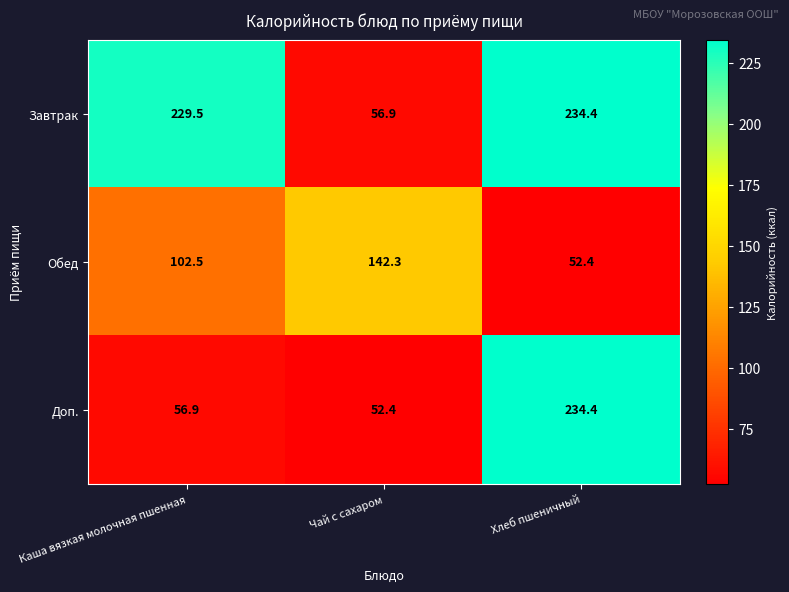

What is the minimum value shown in the chart?

52.4